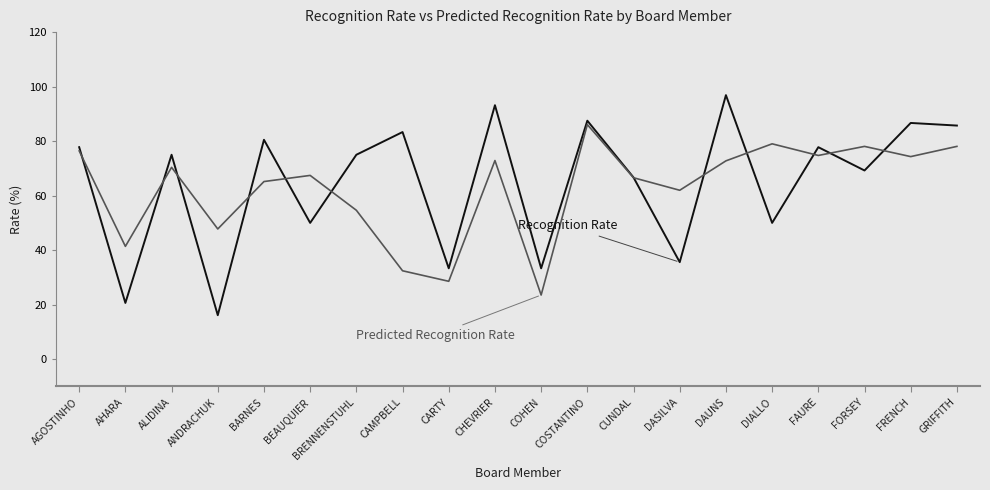

What is the difference between the highest and lowest values at CARTY?

4.8